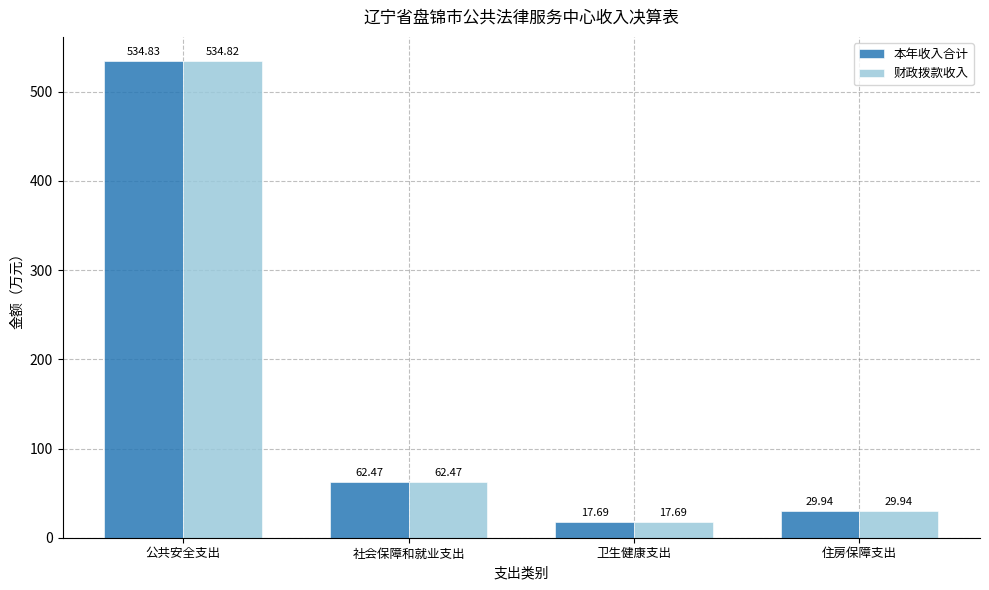

How many groups of bars are there?

4